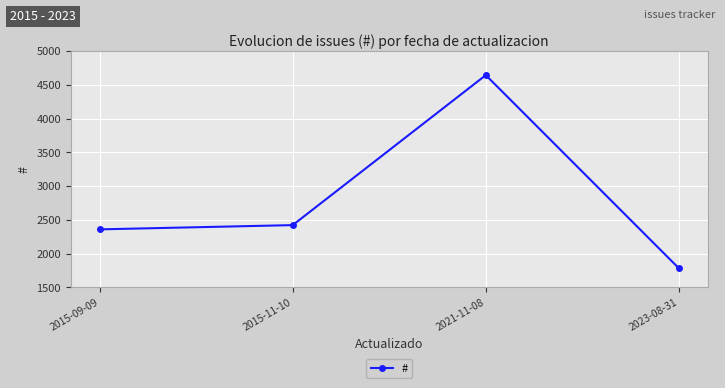

Read the value at 2015-09-09.

2360